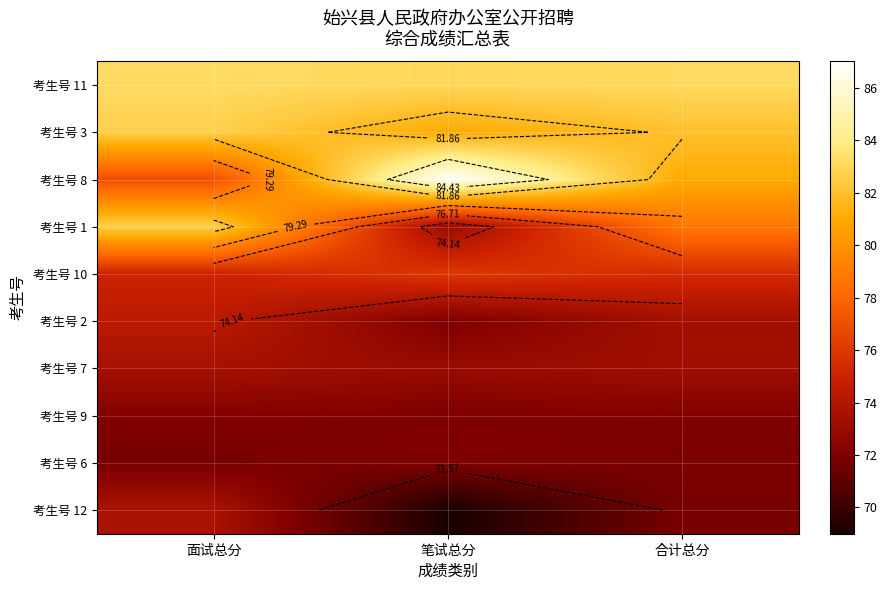

Which category has the lowest value across all series?

笔试总分